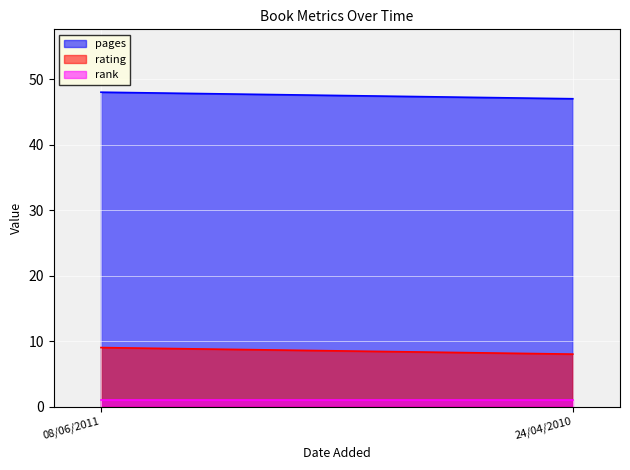

At which label does rank reach its minimum?

08/06/2011